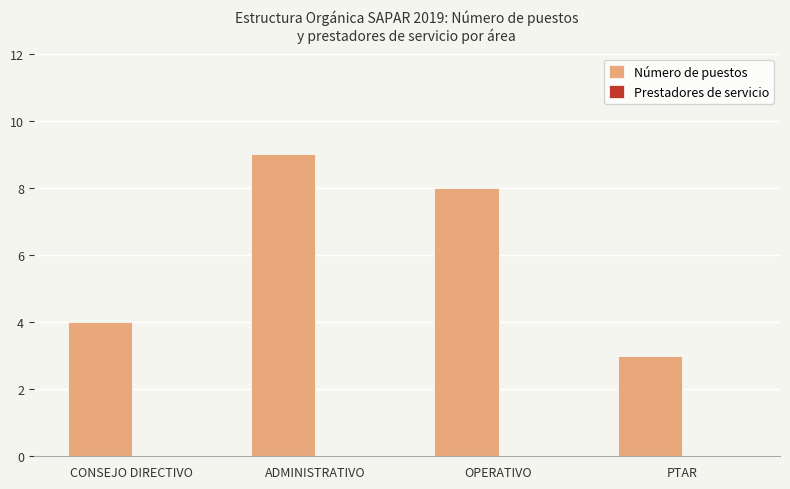

What is the label of the 4th bar from the right?

CONSEJO DIRECTIVO